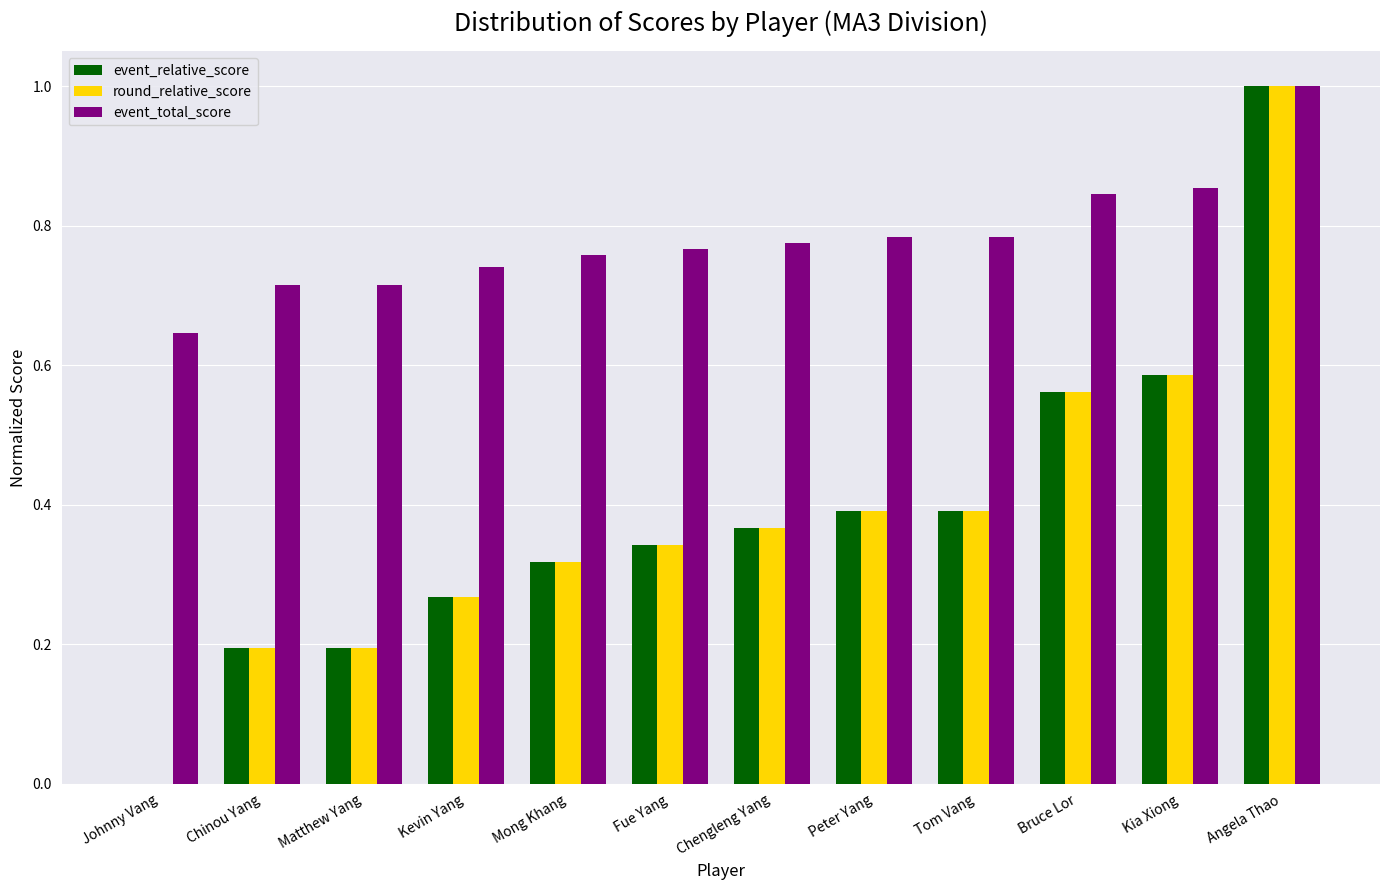

The event_relative_score series shows -0.4 at Johnny Vang. True or false?

False